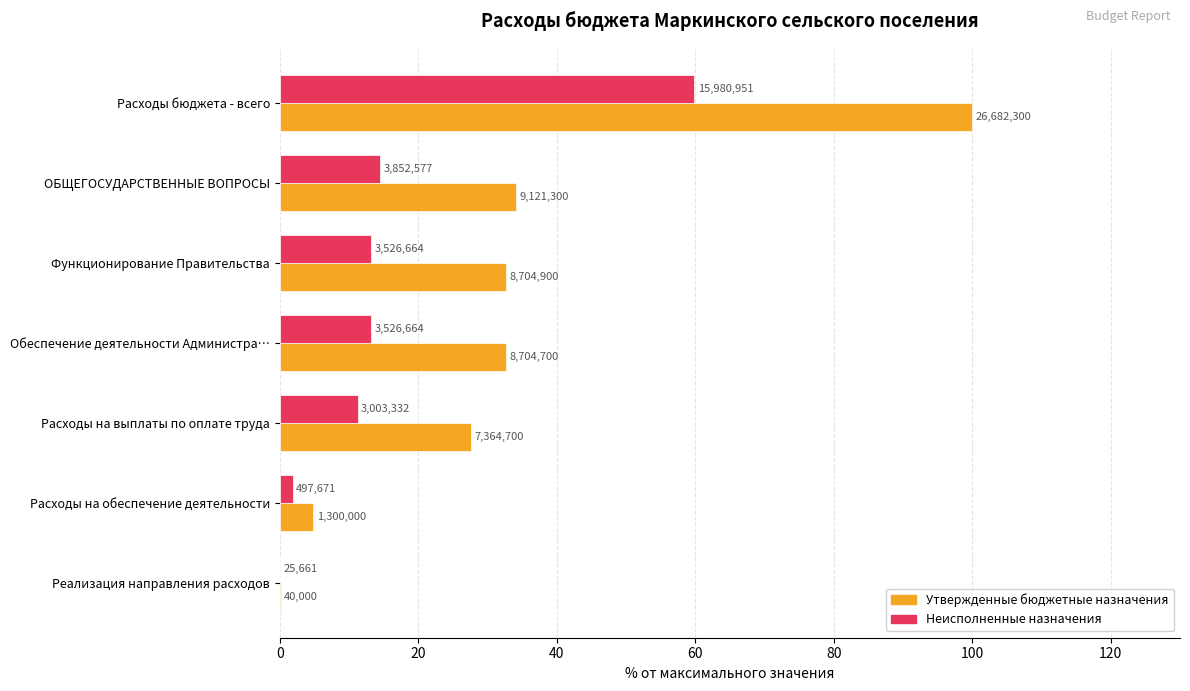

What are all the series names shown in the legend?

Утвержденные бюджетные назначения, Неисполненные назначения